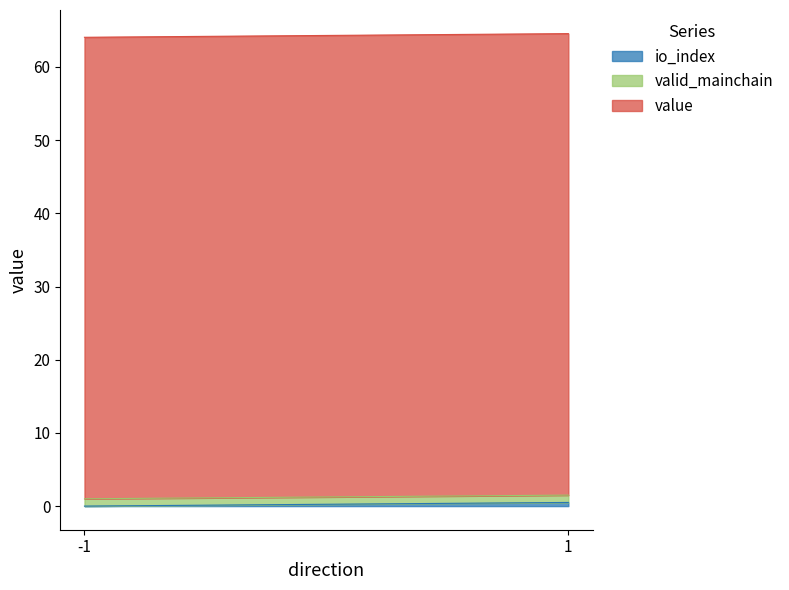

At which category is the sum across all series the highest?

1